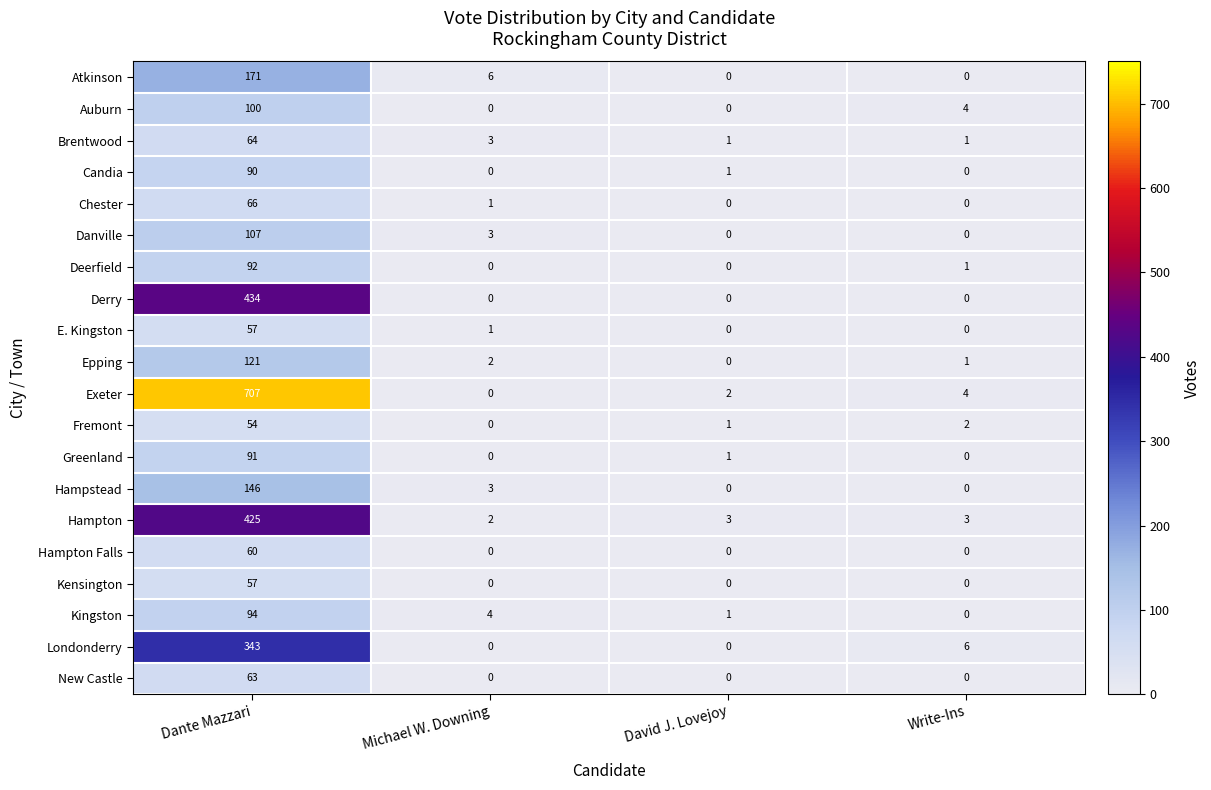

At how many categories does at least one series exceed 447?

1